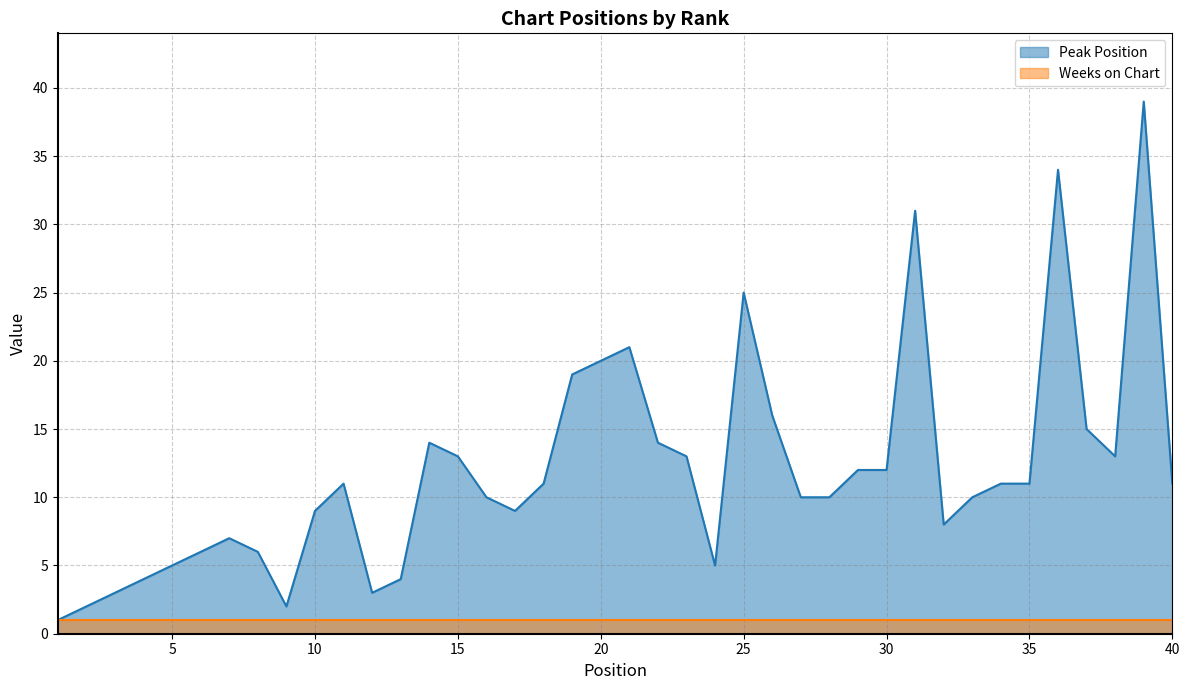

Approximately how many times larger is the value at 22 compared to 23?

1.1